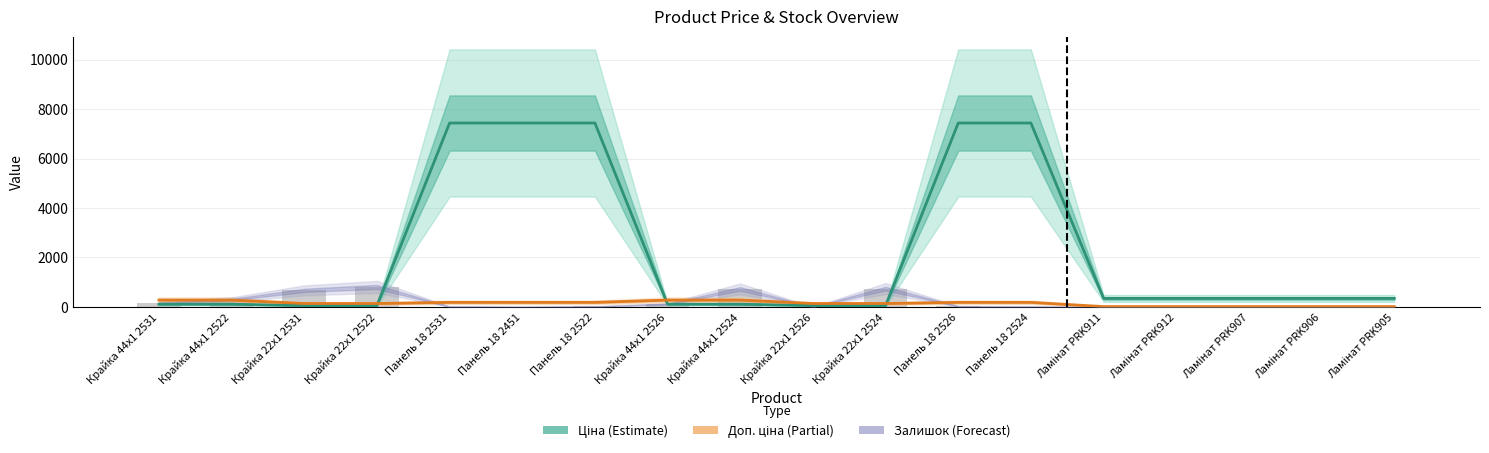

What is the value of the Доп. ціна (÷40) bar at the 6th from the left?

185.9